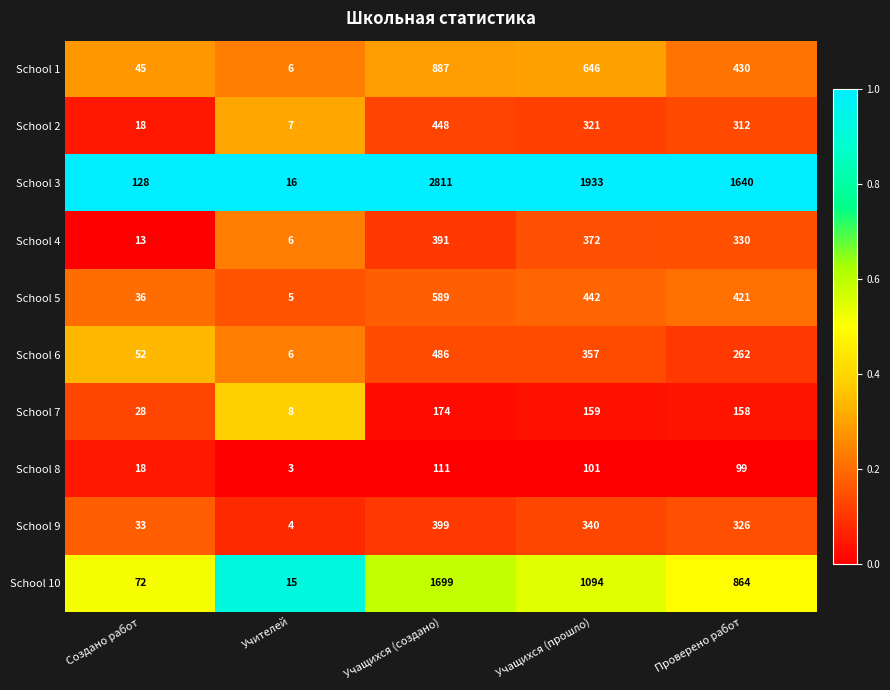

What is the total value across all series at Учащихся (создано)?

7995